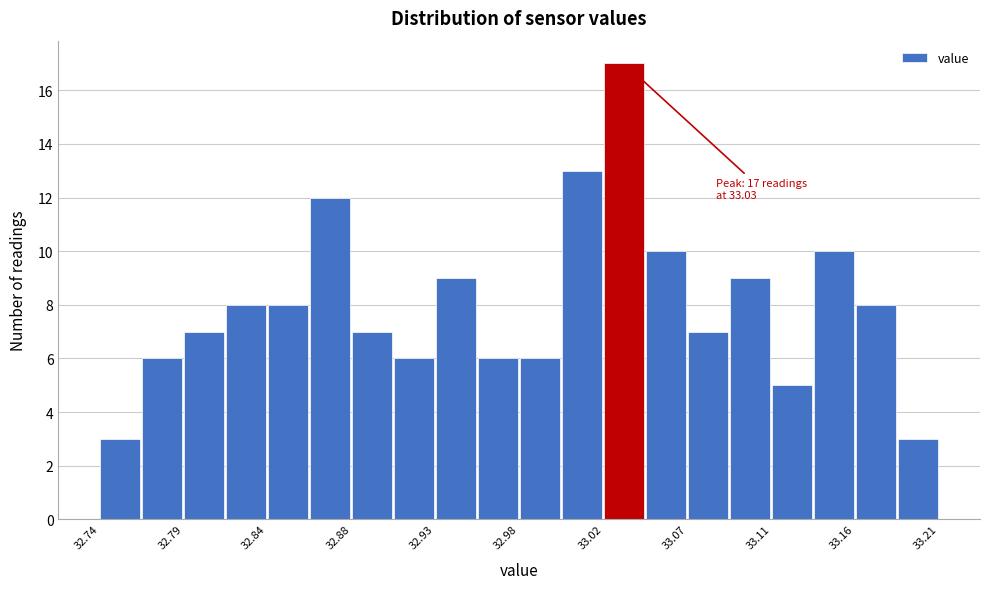

Which range on the x-axis has the tallest bar?

33.021 to 33.044